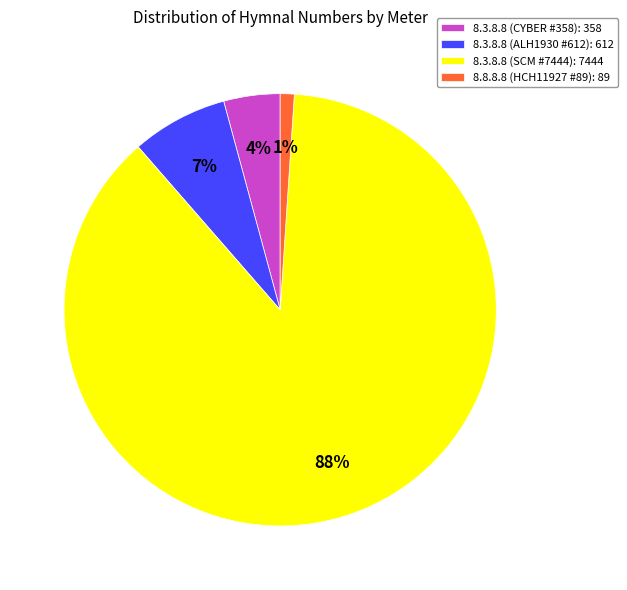

What is the ratio of the value at 8.3.8.8 (CYBER #358): 358 to the value at 8.8.8.8 (HCH11927 #89): 89?

4.0